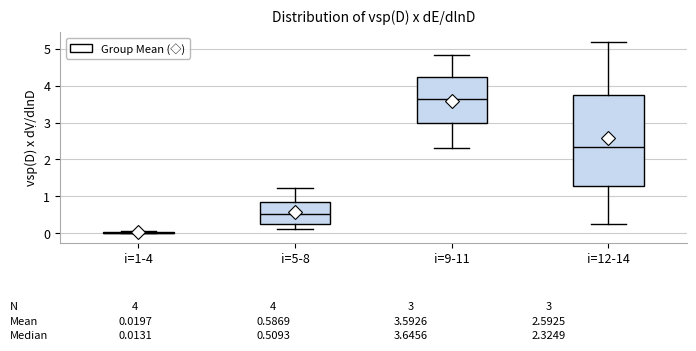

Which box is the tallest, from its lower edge to its upper edge?

i=12-14